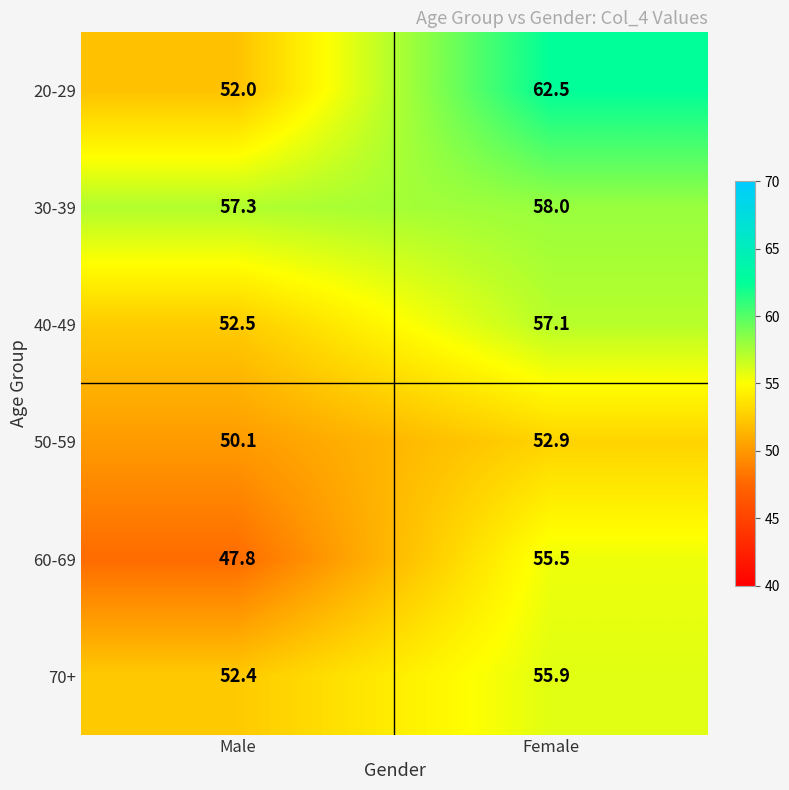

At which category does the chart reach its minimum across all series?

Male